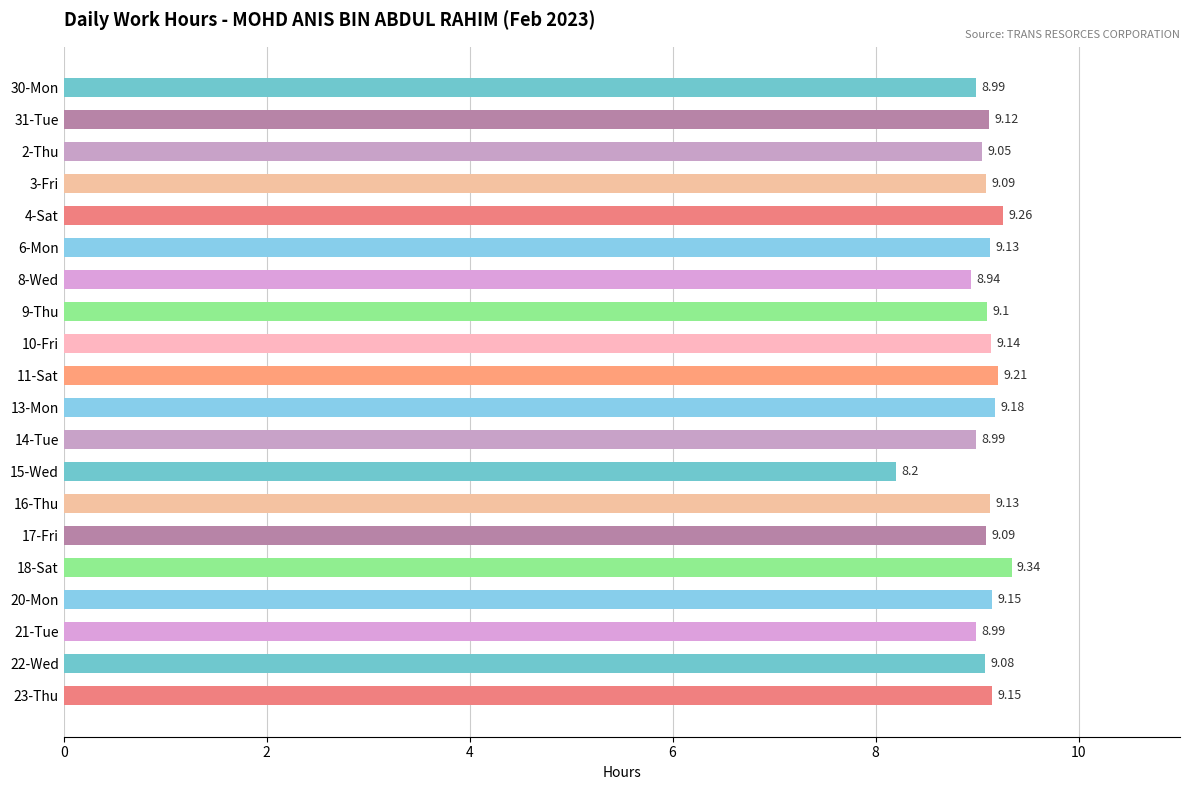

Approximately how many times larger is the value at 31-Tue compared to 16-Thu?

1.0